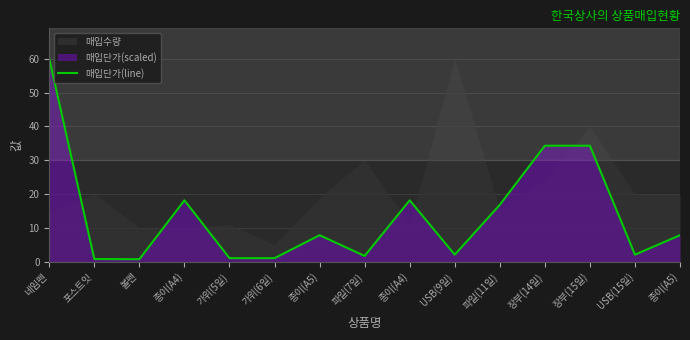

True or false: the data shows 18.1 at 종이(A4).

True